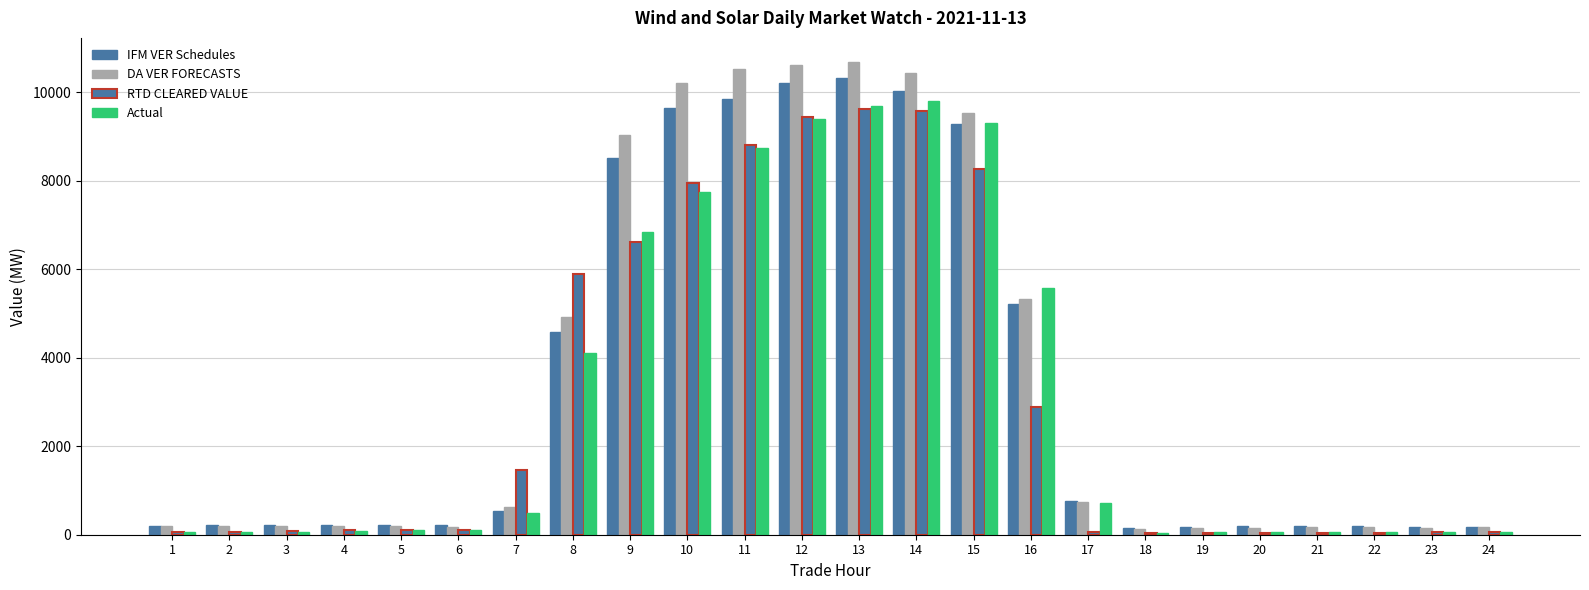

What is the value of the Actual bar at the 14th from the left?

9797.8